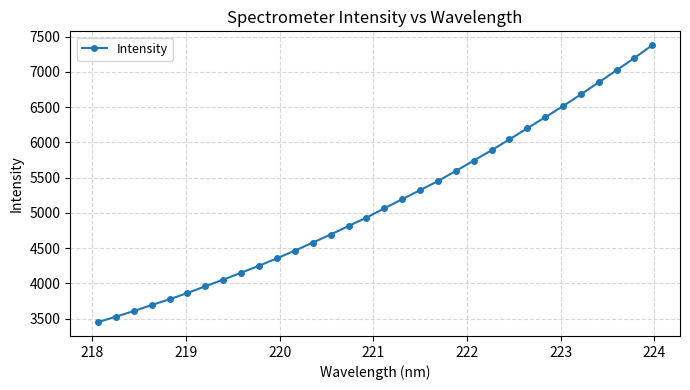

True or false: there are more than 2 points higher than both neighbors.

False